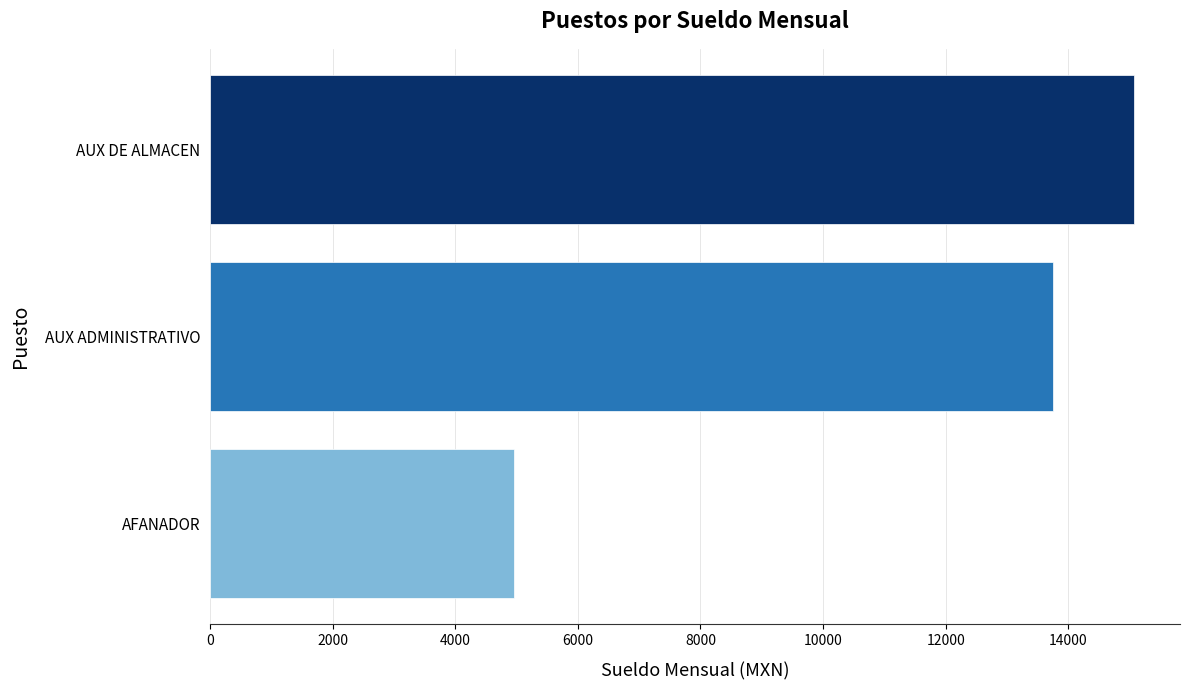

What is the average value?

11257.5